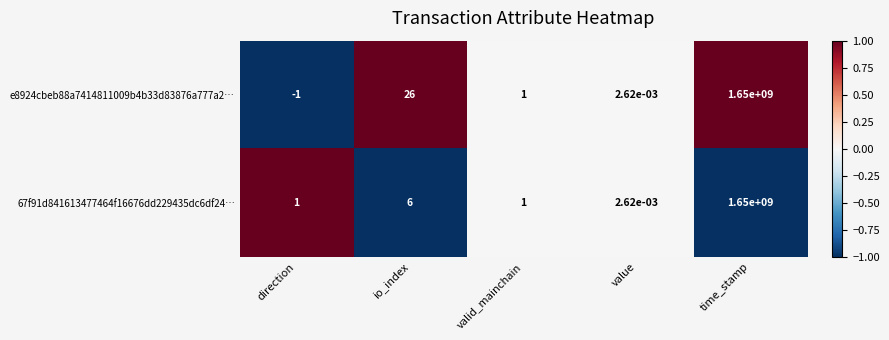

Count the number of categories in the chart.

5